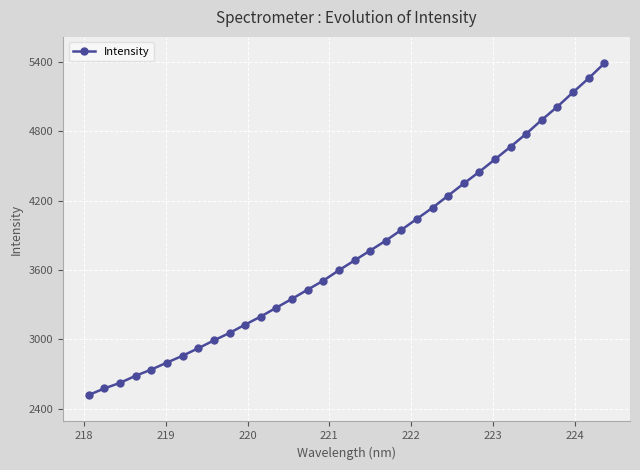

What is the value of the 26th point from the left?

4449.9